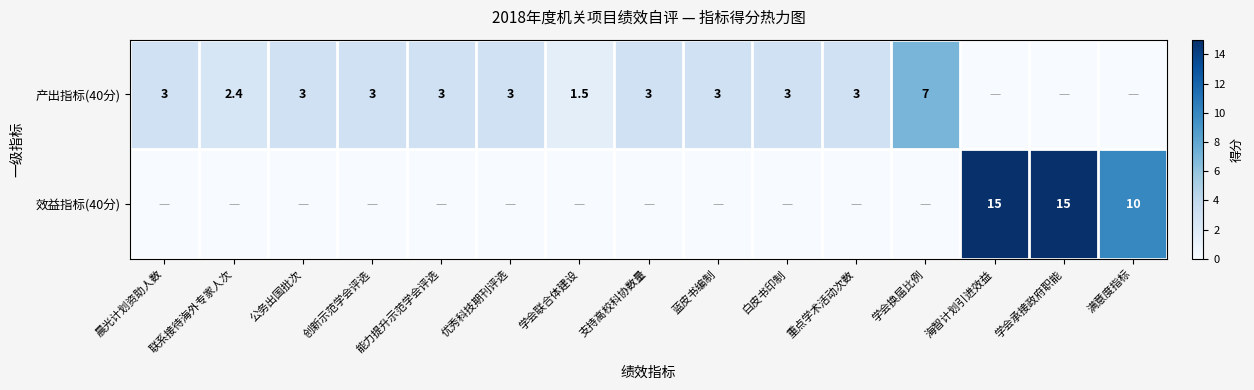

What is the total value across all series at 满意度指标?

10.0